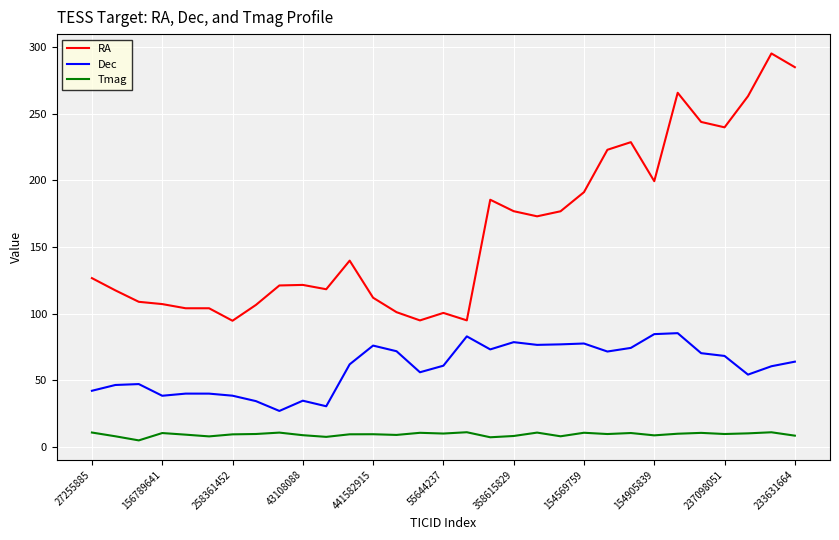

Which series has the largest total across all categories?

RA